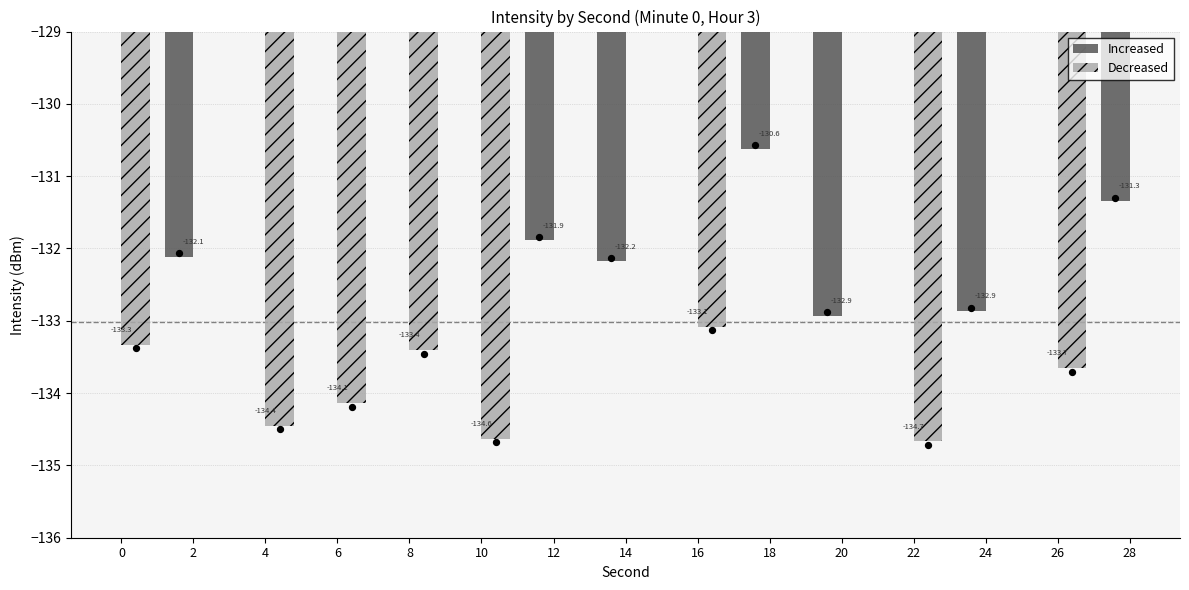

Is the value of Decreased at 12 greater than the value of Increased at 14?

No